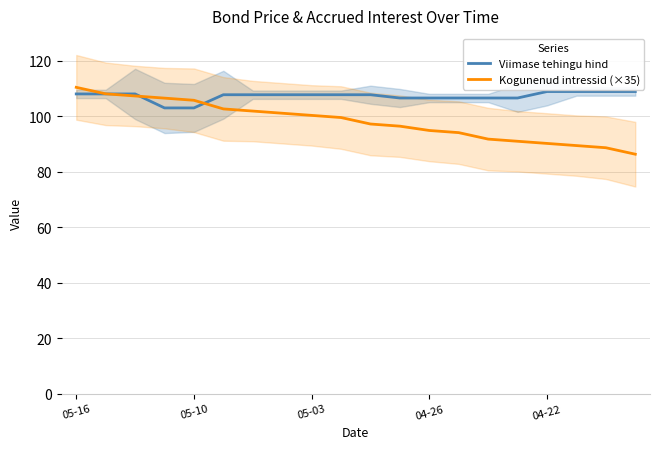

Rank the series by their average value, from lowest to highest.

Kogunenud intressid (×35), Viimase tehingu hind